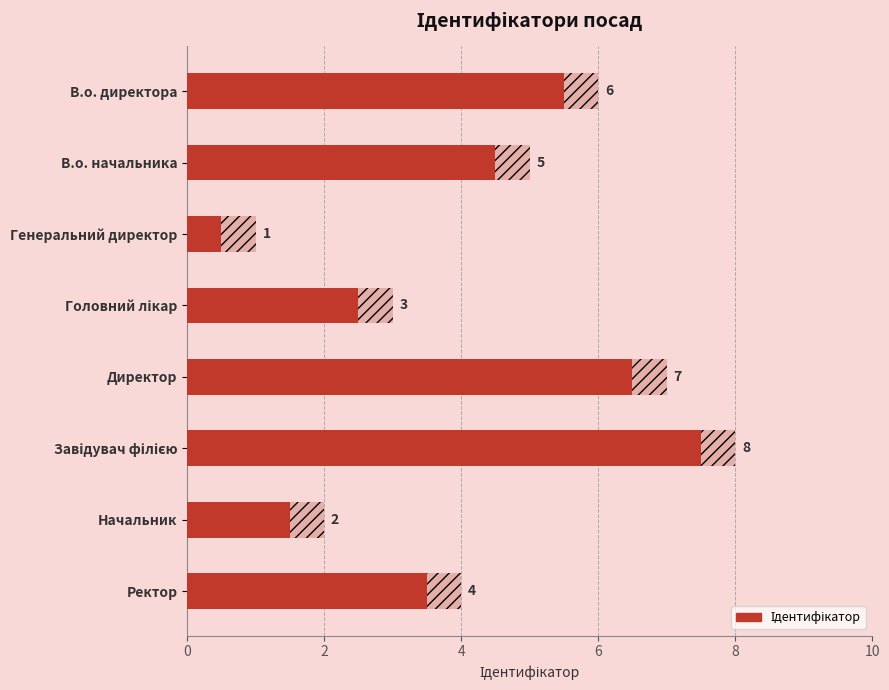

What is the ratio of the value at Директор to the value at Генеральний директор?

7.0